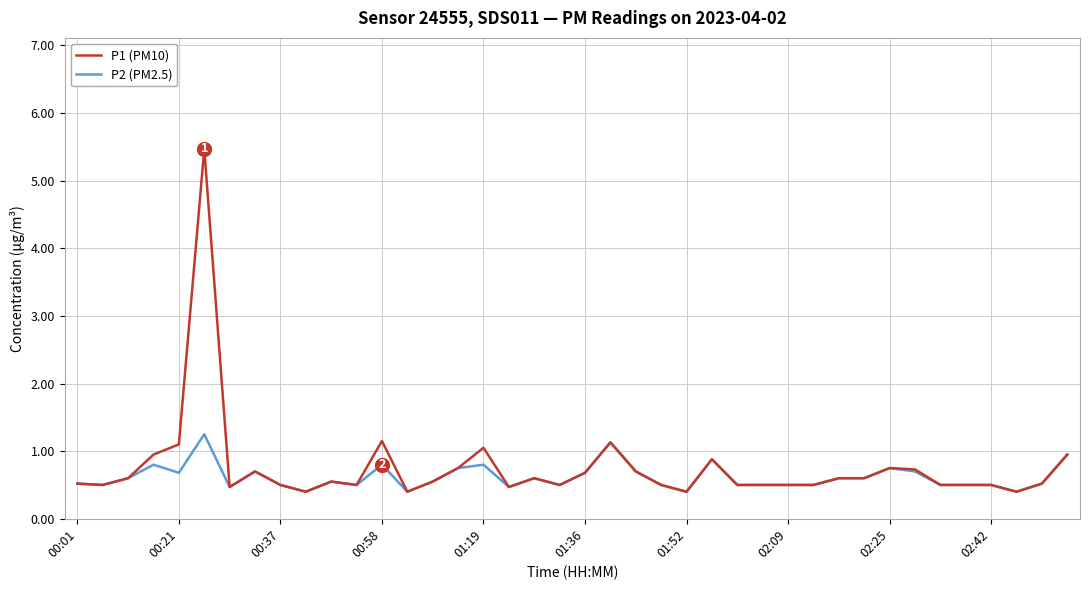

What is the maximum value shown in the chart?

5.5